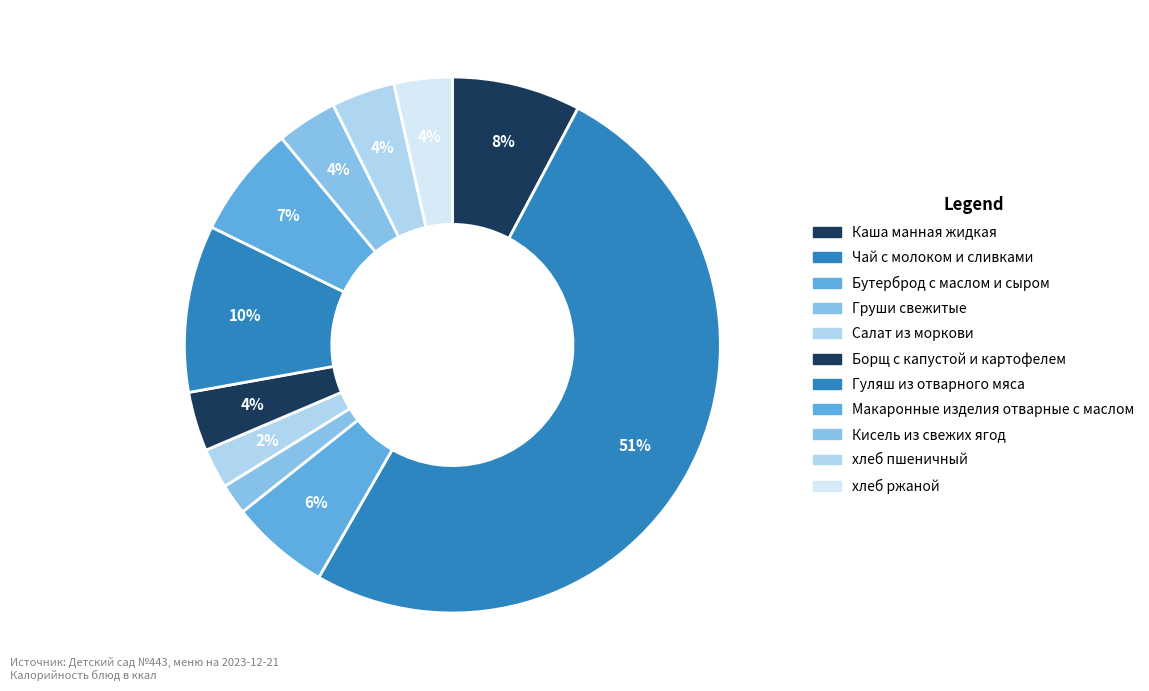

To the nearest percent, what portion does Бутерброд с маслом и сыром represent?

6%